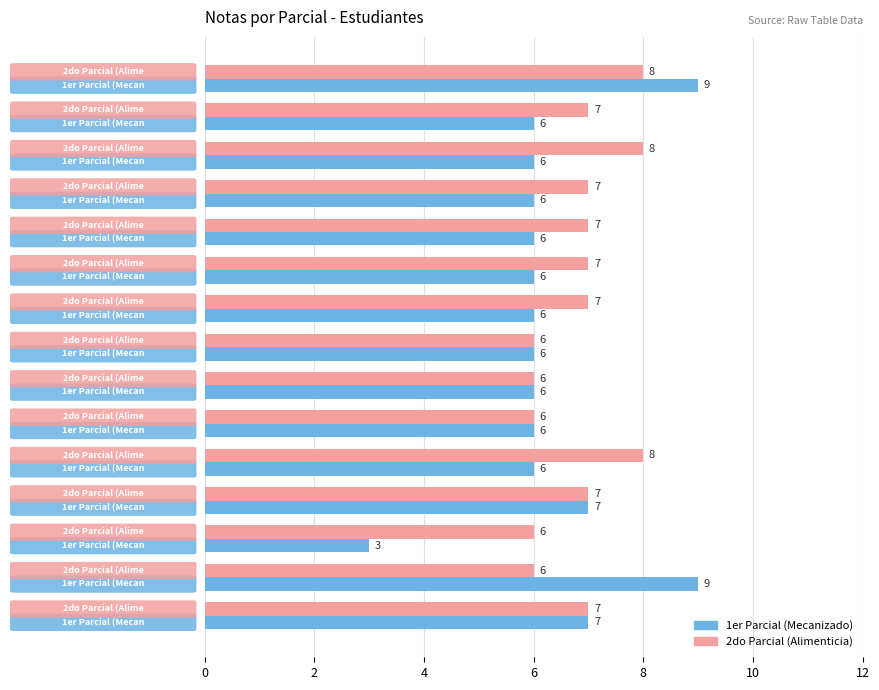

How many 2do Parcial (Alimenticia) values are between 6 and 7?

12